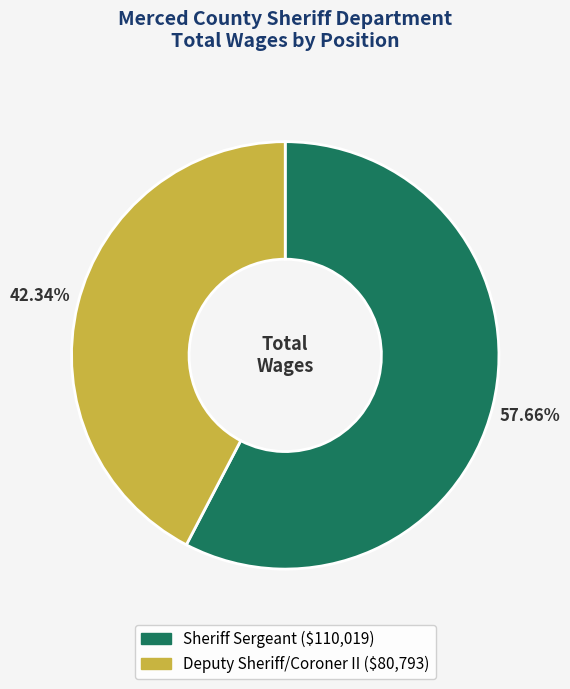

How many slices are in this pie chart?

2